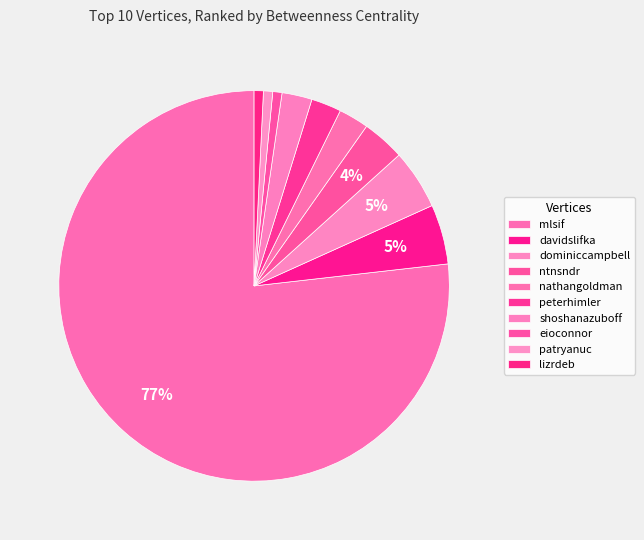

What is the ratio of the value at davidslifka to the value at dominiccampbell?

1.0